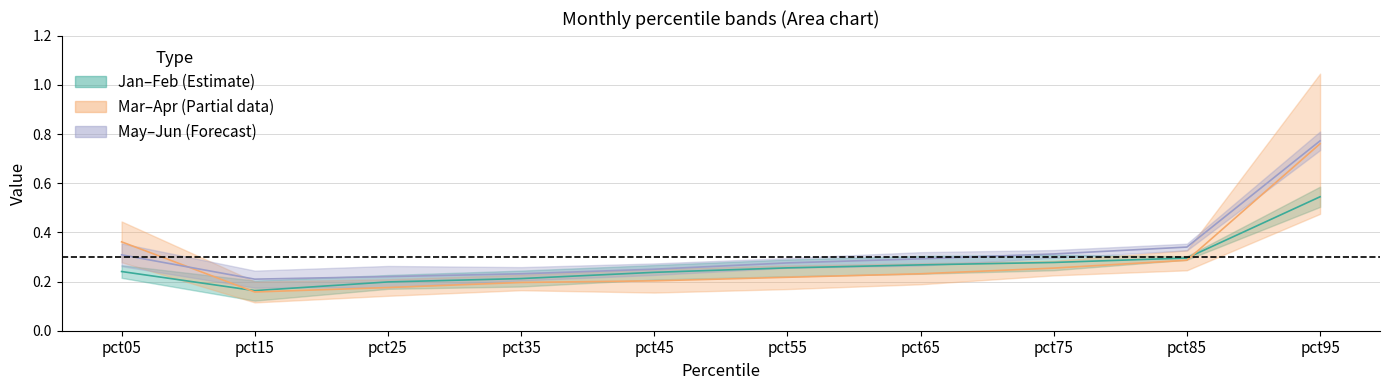

The value of Jan–Feb mid at pct45 is 0.1. True or false?

False